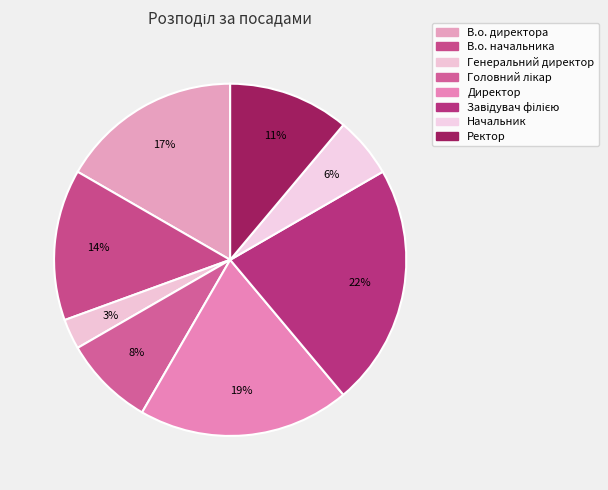

To the nearest percent, what percentage of the pie is Завідувач філією?

22%